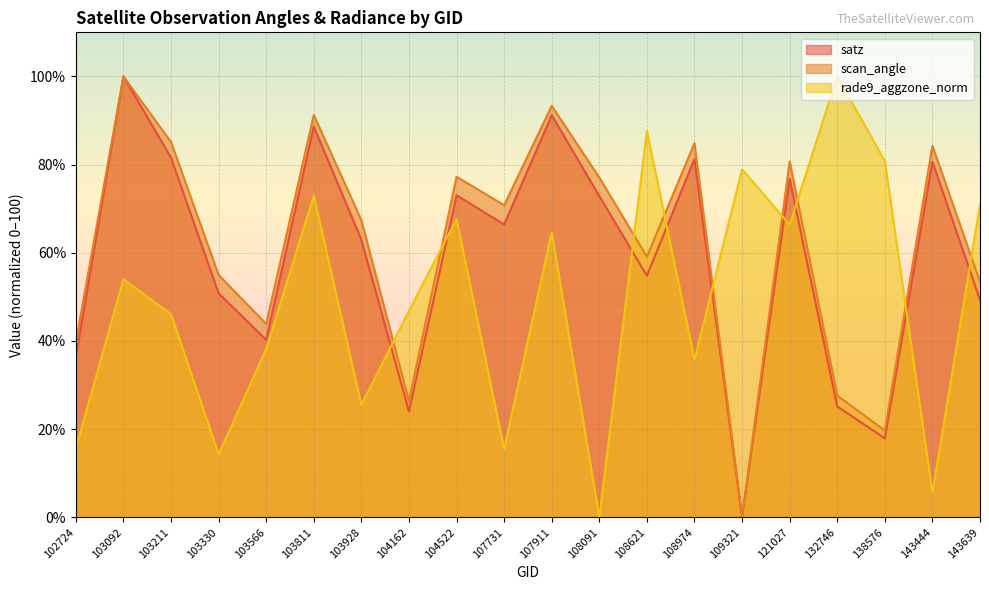

Reading left to right, list all the values displayed in this chart.

satz: 102724=36.4	103092=100.0	103211=81.6	103330=50.8	103566=40.3	103811=88.6	103928=62.9	104162=24.0	104522=73.0	107731=66.4	107911=91.2	108091=72.9	108621=54.8	108974=81.3	109321=0.0	121027=76.8	132746=25.2	138576=17.9	143444=80.6	143639=49.3
scan_angle: 102724=39.7	103092=100.0	103211=85.1	103330=55.0	103566=43.9	103811=91.3	103928=67.4	104162=26.3	104522=77.2	107731=70.8	107911=93.3	108091=77.1	108621=59.1	108974=84.9	109321=0.0	121027=80.7	132746=27.6	138576=19.7	143444=84.3	143639=53.4
rade9_aggzone_norm: 102724=15.6	103092=54.0	103211=46.1	103330=14.3	103566=38.2	103811=73.0	103928=25.5	104162=46.9	104522=67.6	107731=15.5	107911=64.6	108091=0.0	108621=87.6	108974=35.8	109321=79.0	121027=66.4	132746=100.0	138576=80.8	143444=5.6	143639=70.9